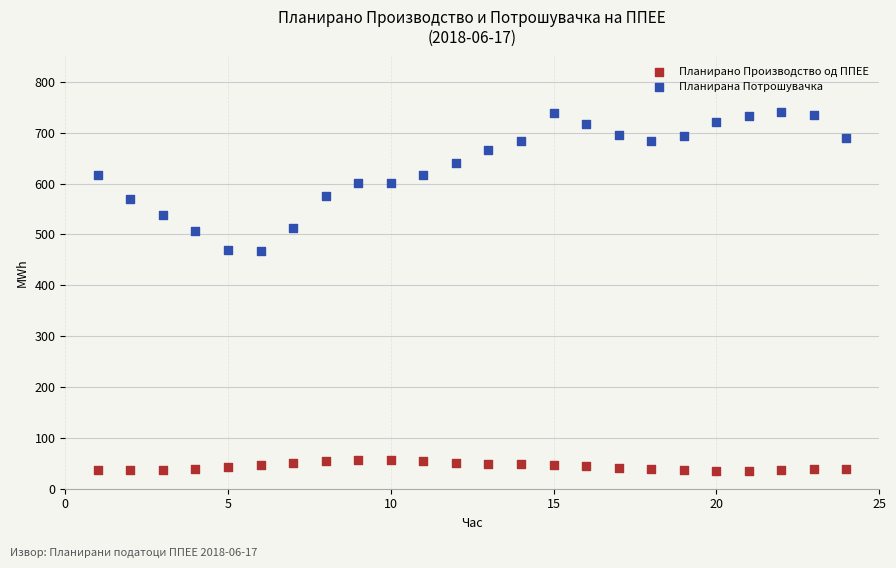

Which series has the largest Y range (max minus min)?

Планирана Потрошувачка